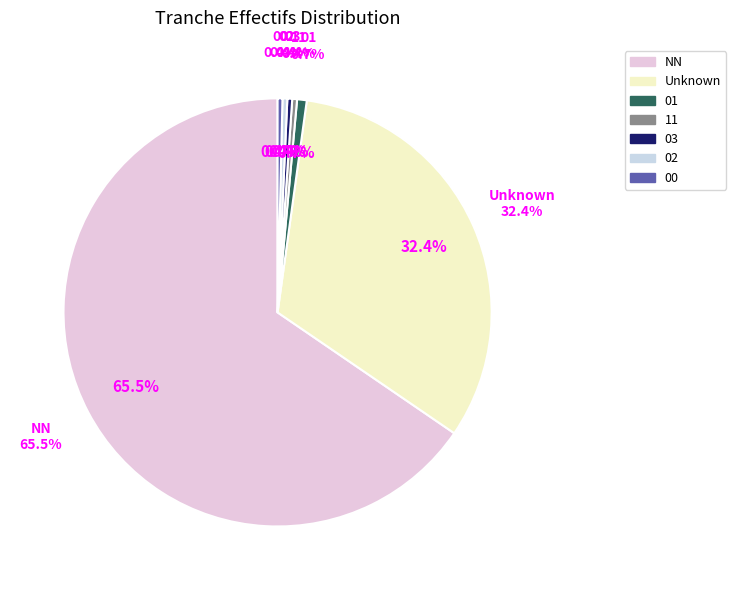

Which slice is the largest?

NN